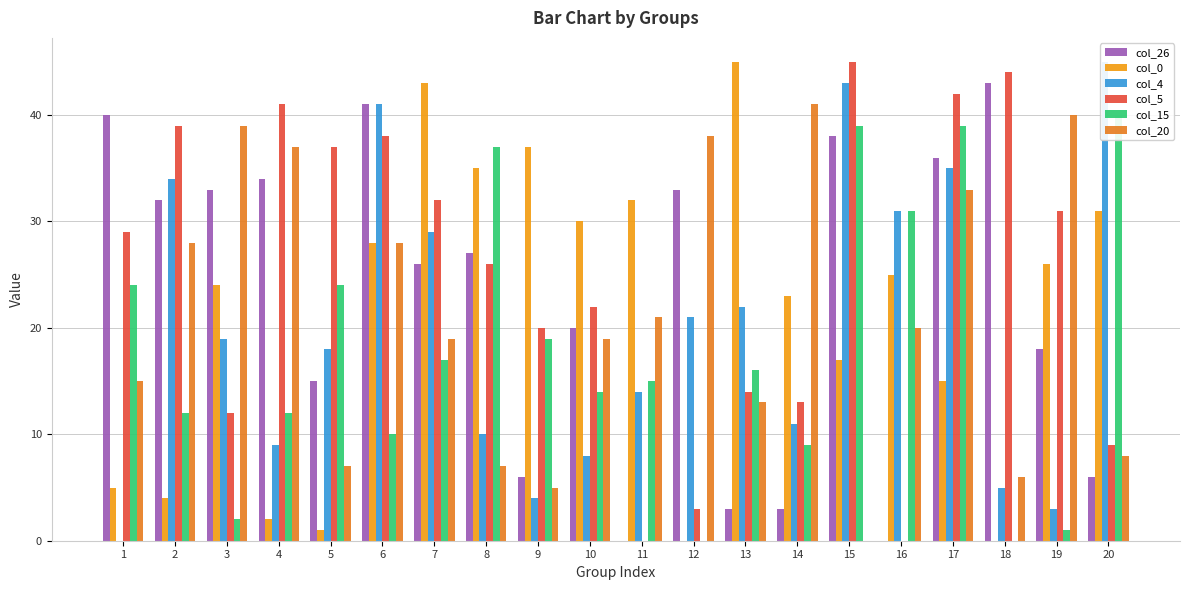

Which series changed the most between 4 and 12?

col_5